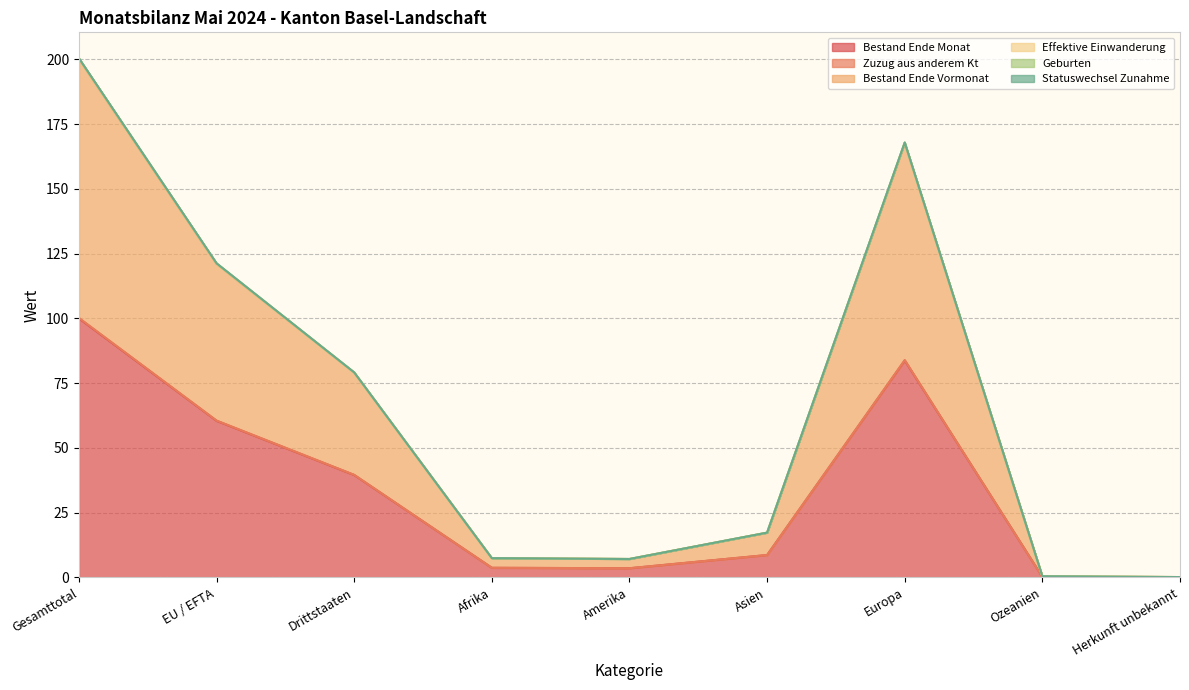

The value of Zuzug aus anderem Kt at Amerika is 2.0. True or false?

False